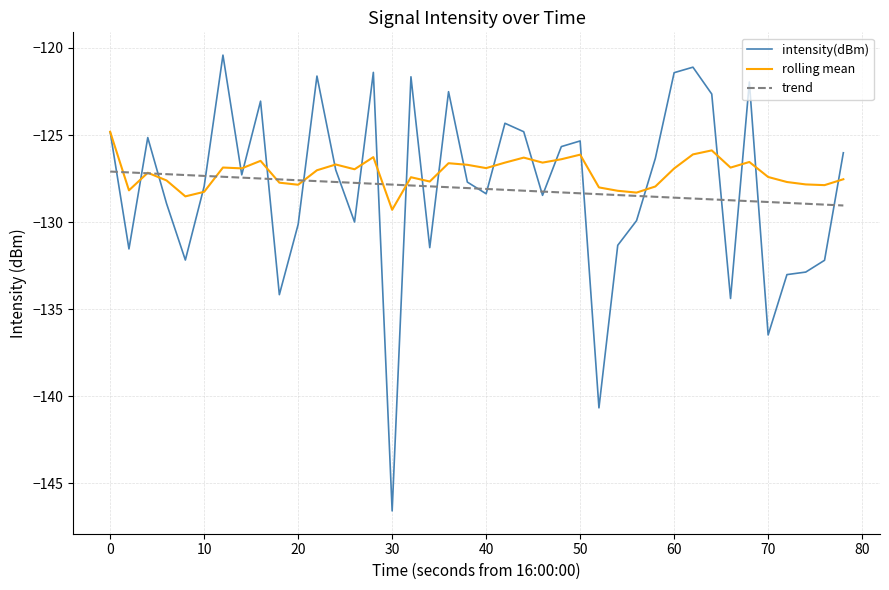

Which series has the largest range (max minus min)?

intensity(dBm)